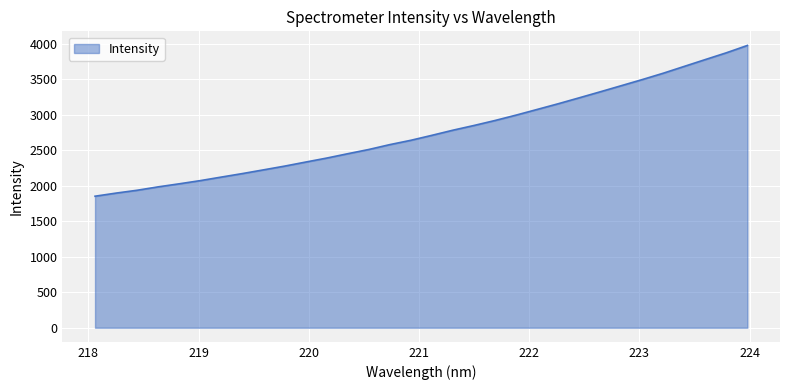

What is the difference between the second highest and minimum values?

2019.5